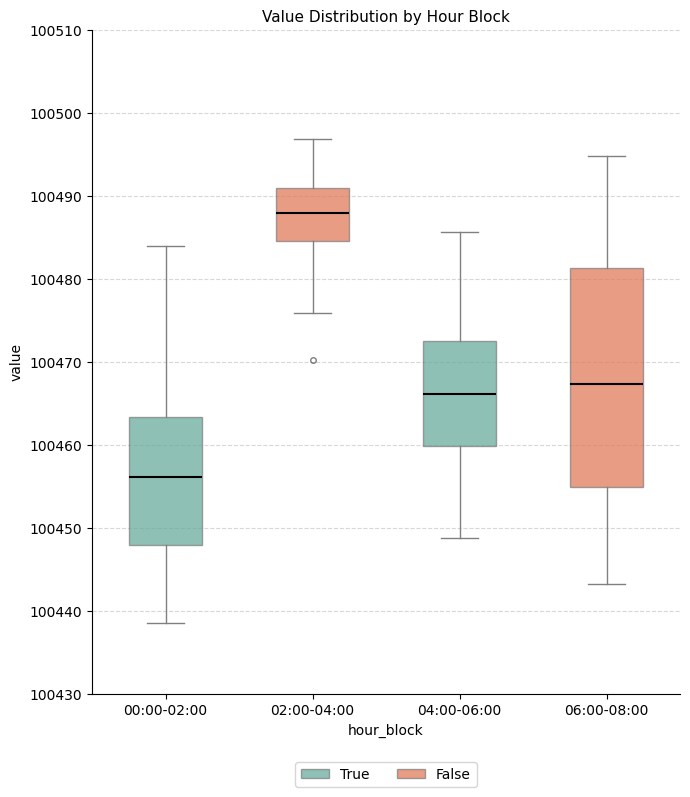

Which box is the tallest, from its lower edge to its upper edge?

06:00-08:00